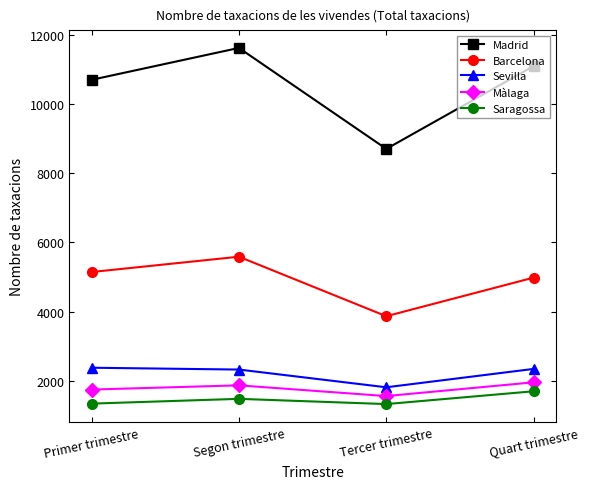

In Saragossa, how many points are lower than both neighbors (excluding endpoints)?

1